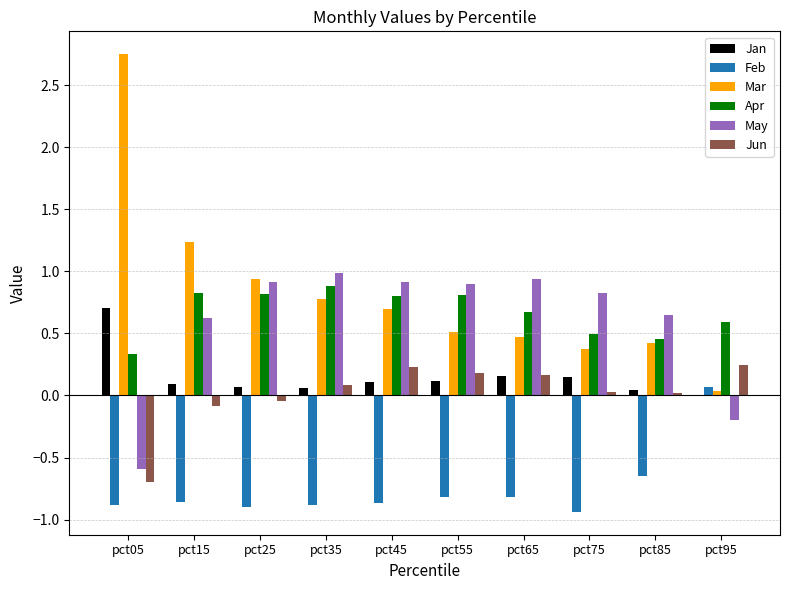

How many groups of bars are there?

10